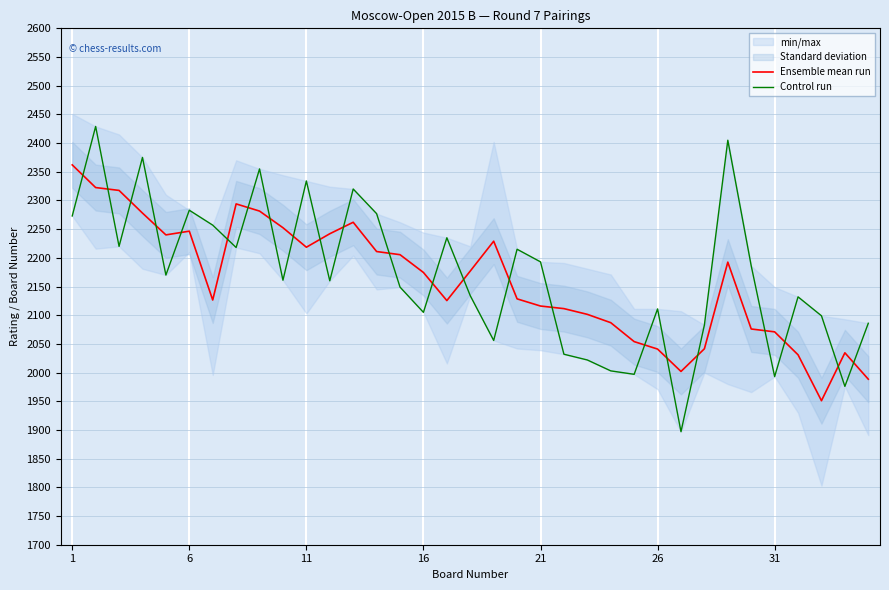

True or false: Ensemble mean run and Control run intersect in this chart.

True